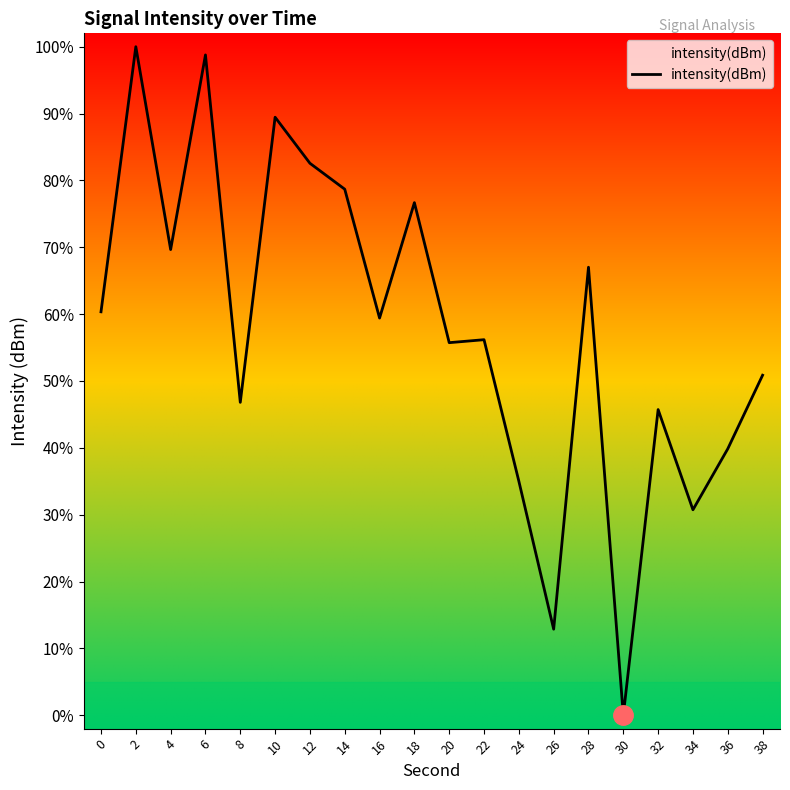

What is the ratio of the value at 26 to the value at 16?

0.2